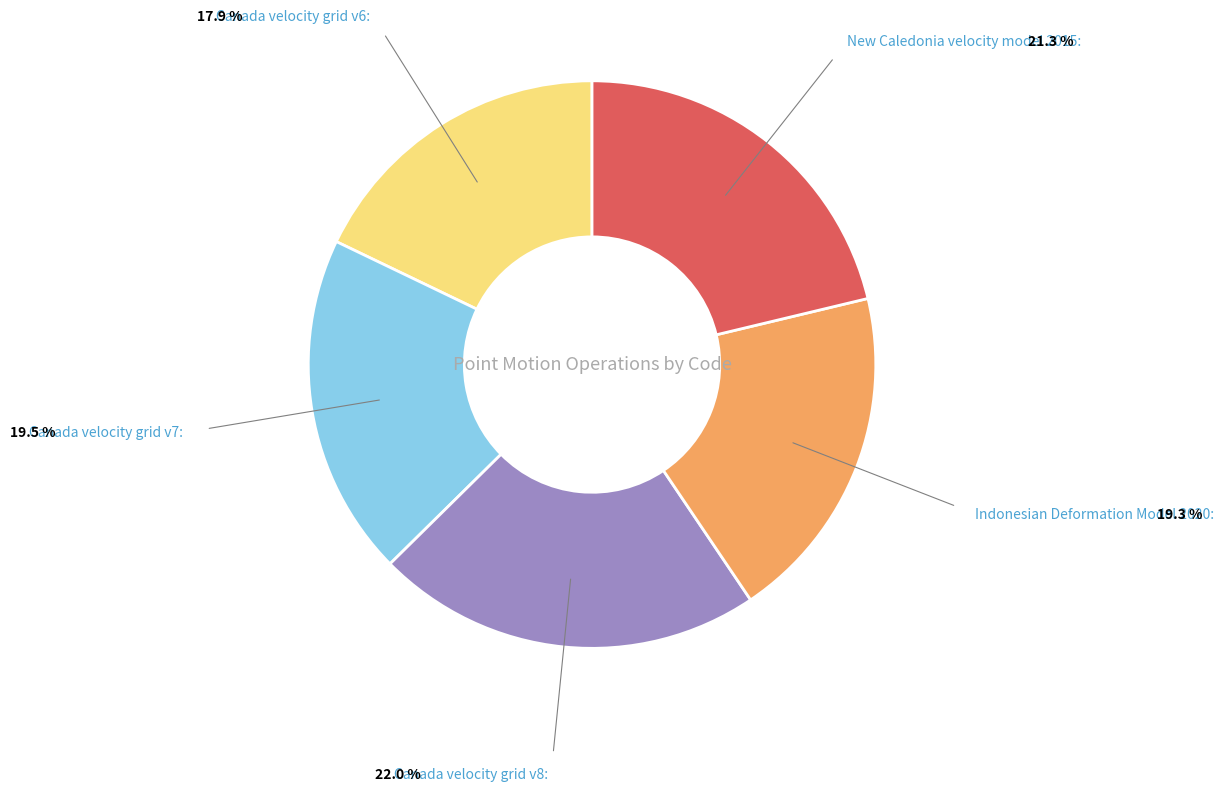

Between Canada velocity grid v7 and Canada velocity grid v8, which is larger?

Canada velocity grid v8